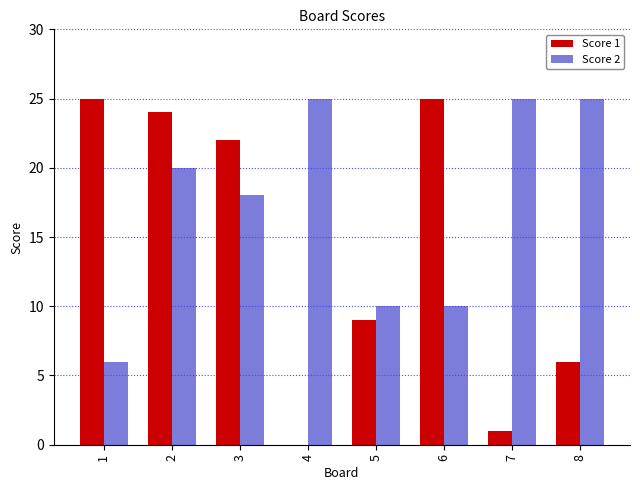

The value of Score 2 at 2 is 20. True or false?

True